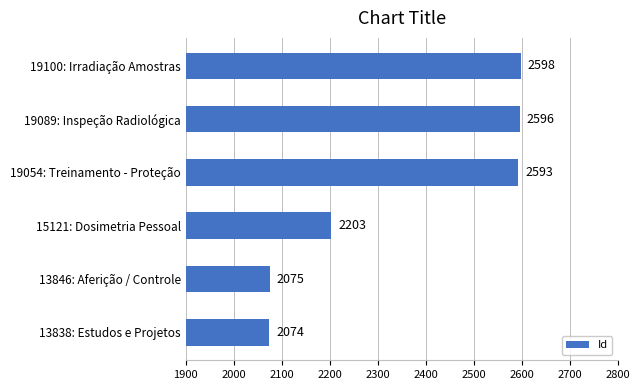

What is the maximum value shown in the chart?

2598